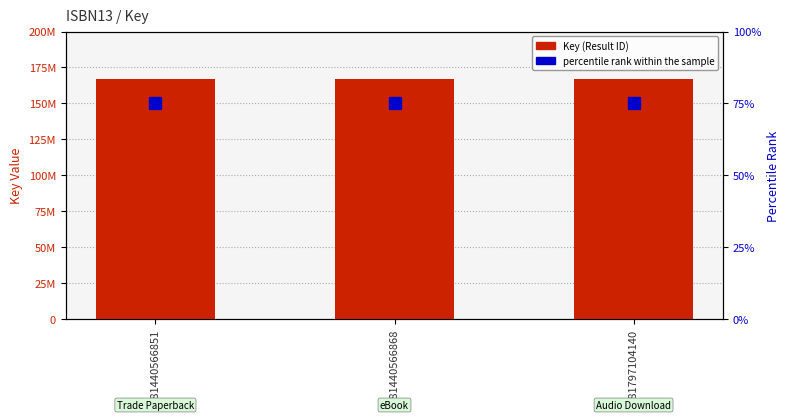

Is it true that Key (Result ID) equals 167283396 at 9781440566851?

True